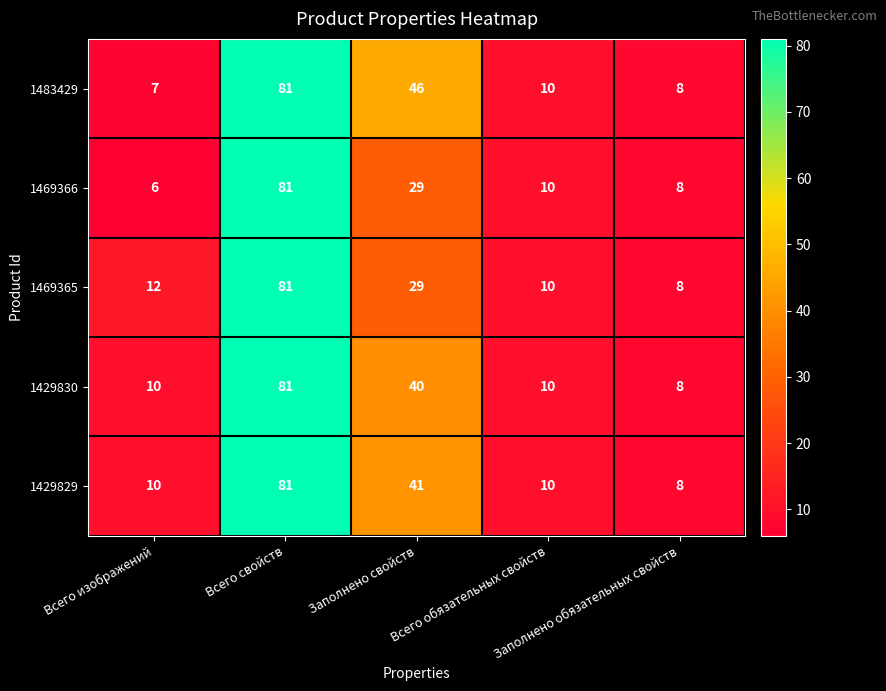

Which series has the widest spread of values?

1469366